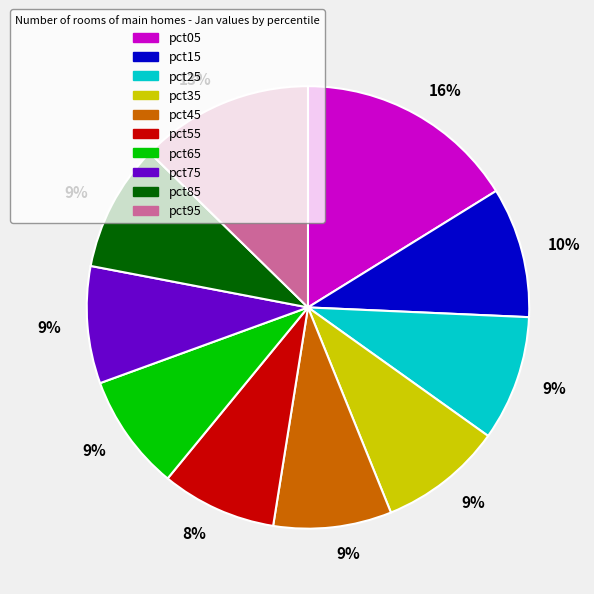

To the nearest percent, what is the difference between the largest and smallest slice percentages?

8%